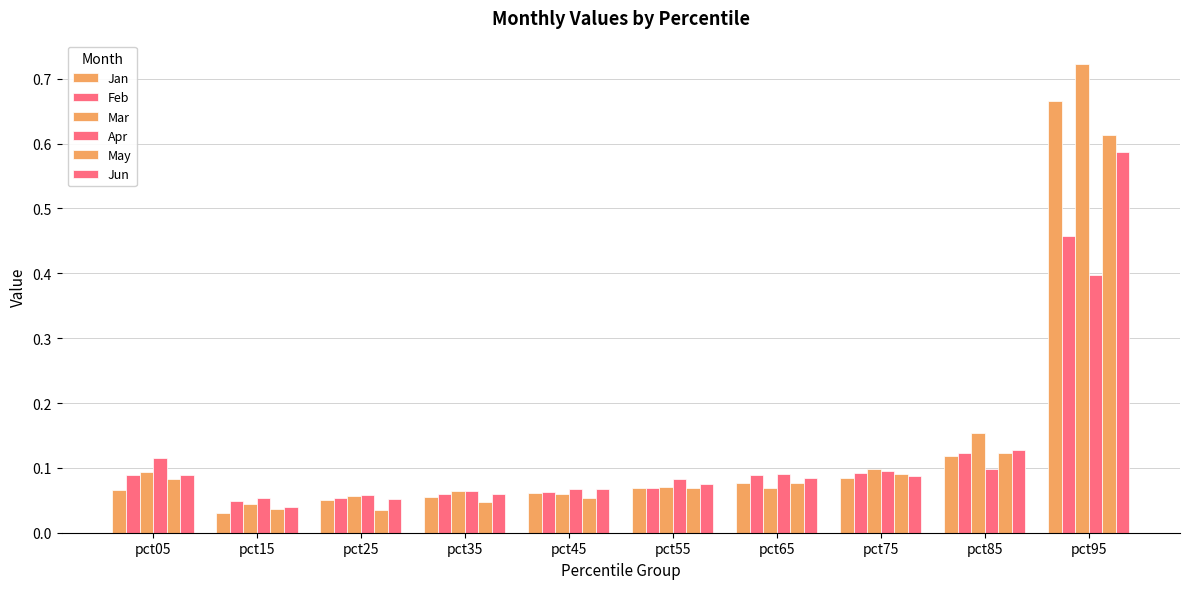

How many Apr values are between 0 and 1?

10